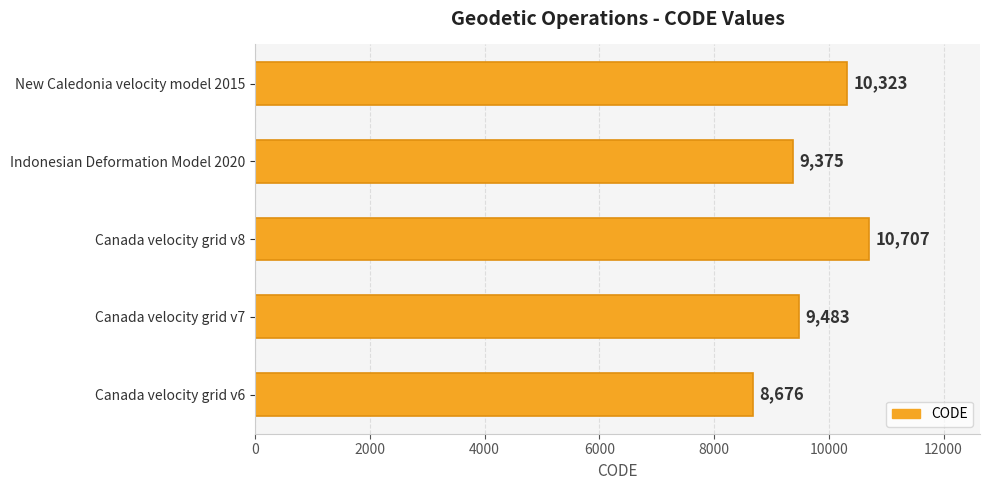

Where is the data nearest to the value 9691?

Canada velocity grid v7